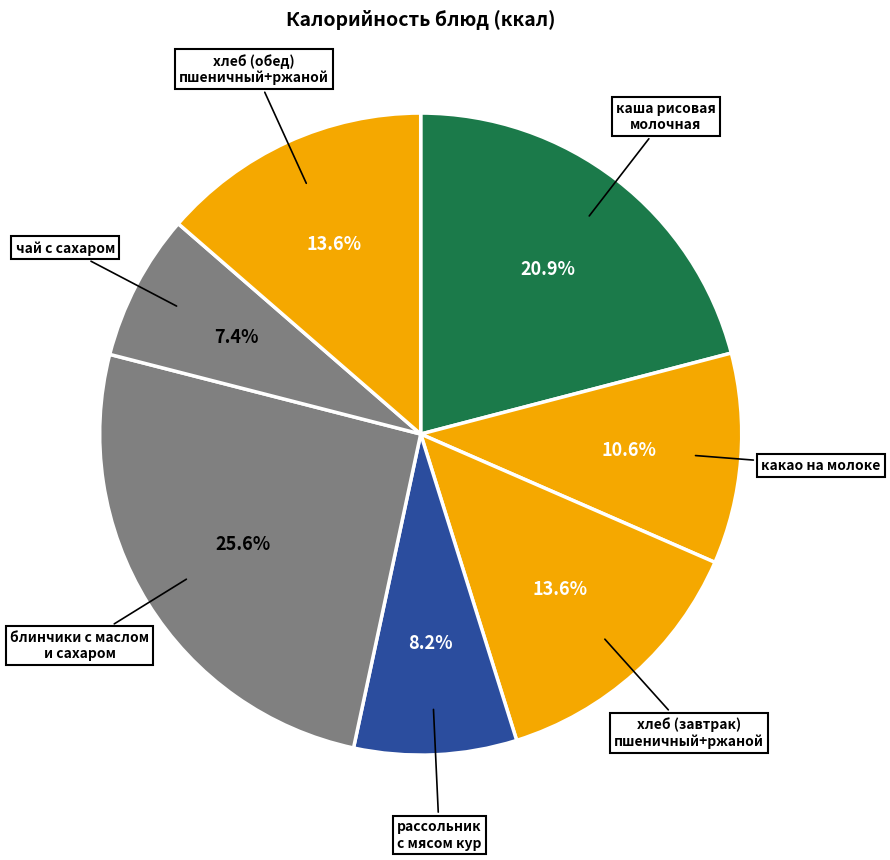

True or false: каша рисовая молочная accounts for 21% of the total.

True